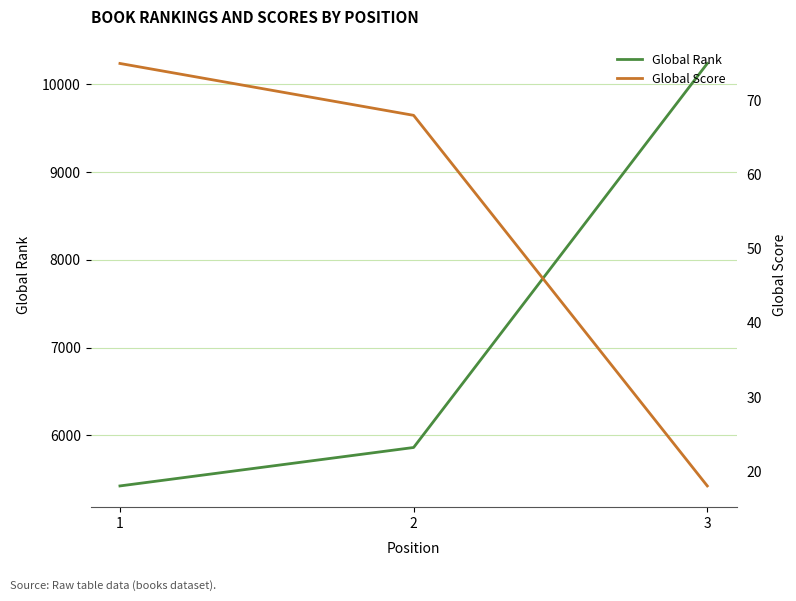

Is it true that Global Rank equals 5121 at 3?

False